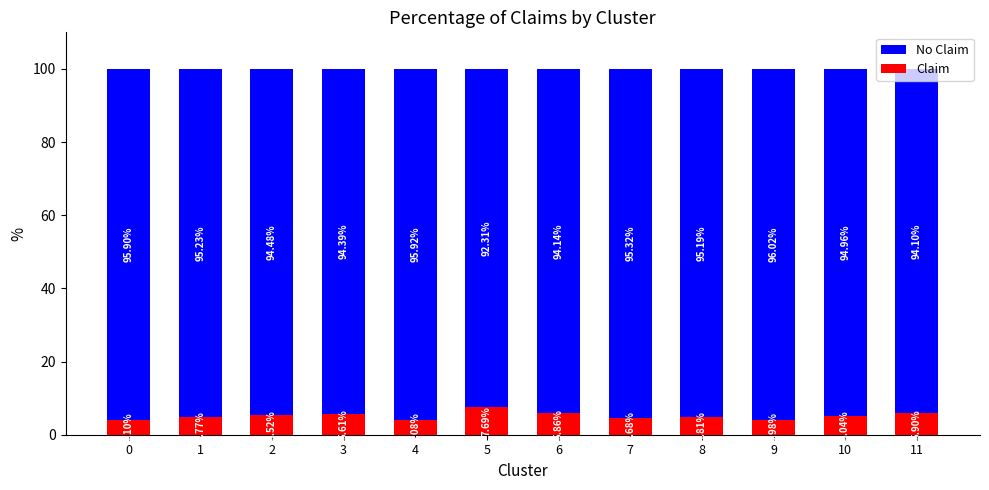

What is the difference between the second highest and minimum values in the Claim series?

1.9